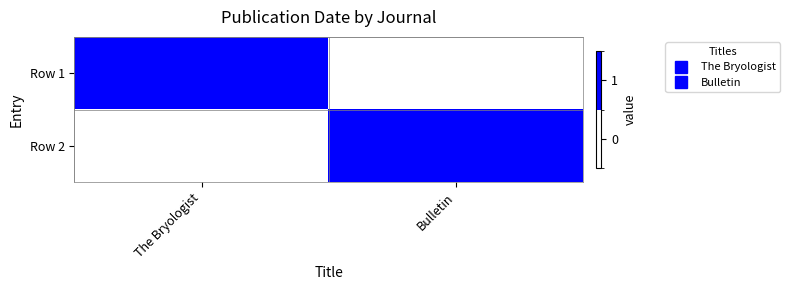

Between The Bryologist and Bulletin, which series saw the biggest shift?

Row 1